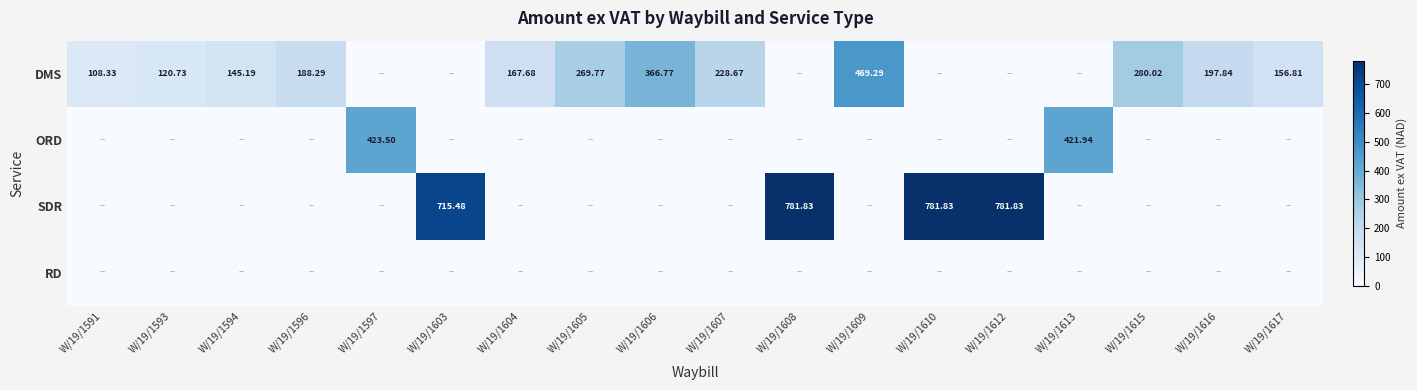

Rank the categories by DMS value from lowest to highest.

W/19/1597, W/19/1603, W/19/1608, W/19/1610, W/19/1612, W/19/1613, W/19/1591, W/19/1593, W/19/1594, W/19/1617, W/19/1604, W/19/1596, W/19/1616, W/19/1607, W/19/1605, W/19/1615, W/19/1606, W/19/1609